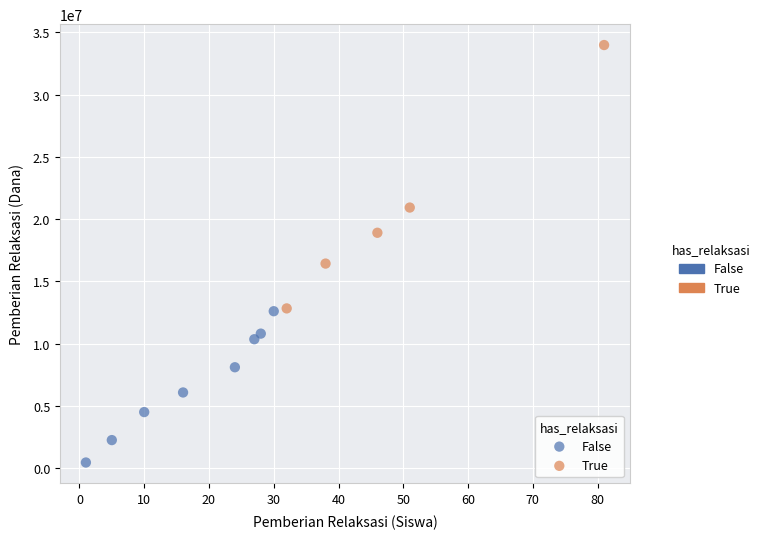

Which series reaches the maximum Y coordinate?

True